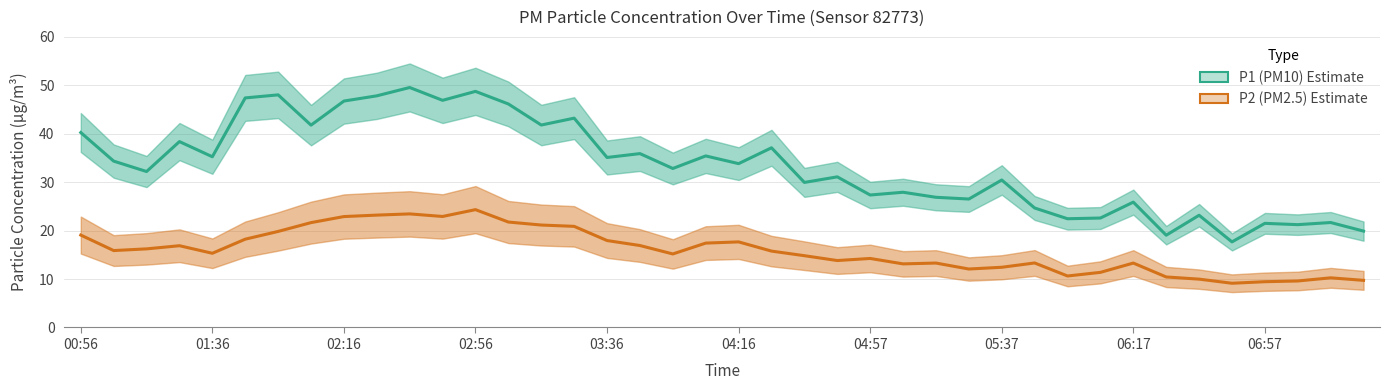

Rank the series by their average value, from lowest to highest.

P2 (PM2.5), P1 (PM10)